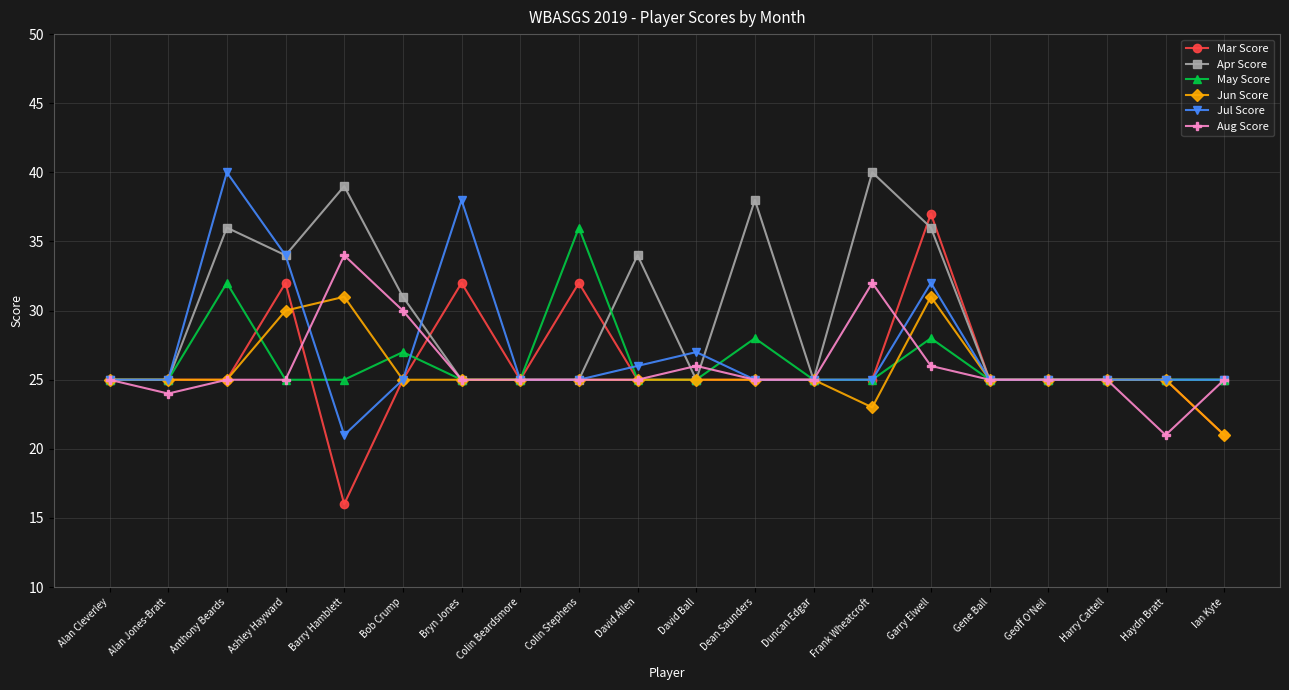

What is the difference between the maximum and minimum values in the Mar Score series?

21